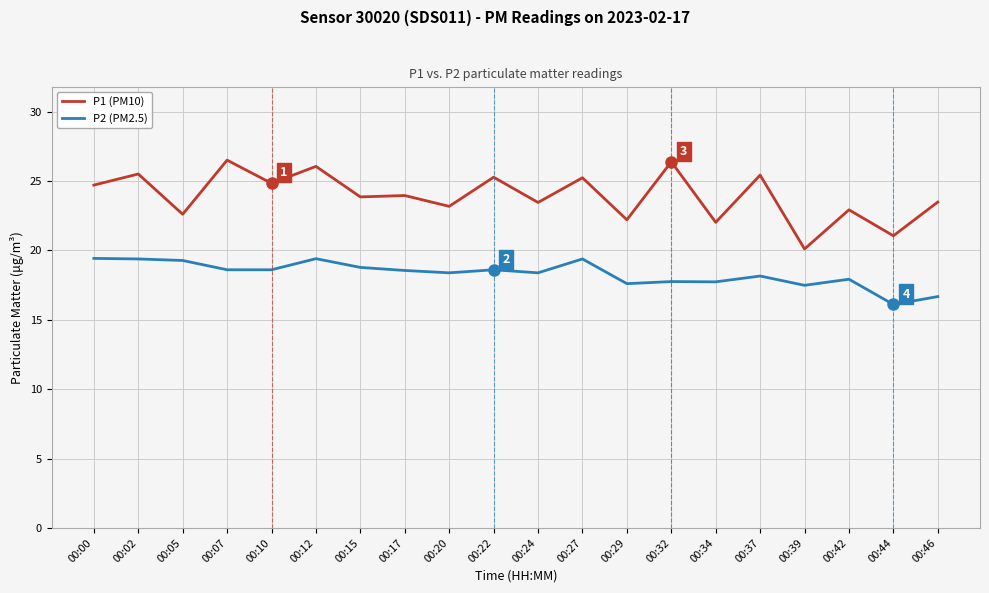

Rank the series by their average value, from highest to lowest.

P1 (PM10), P2 (PM2.5)